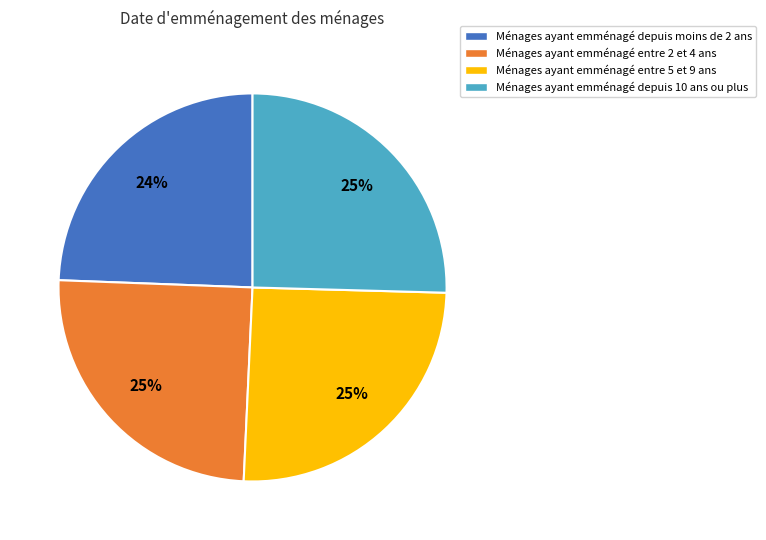

Does Ménages ayant emménagé entre 2 et 4 ans represent more than half of the total?

No